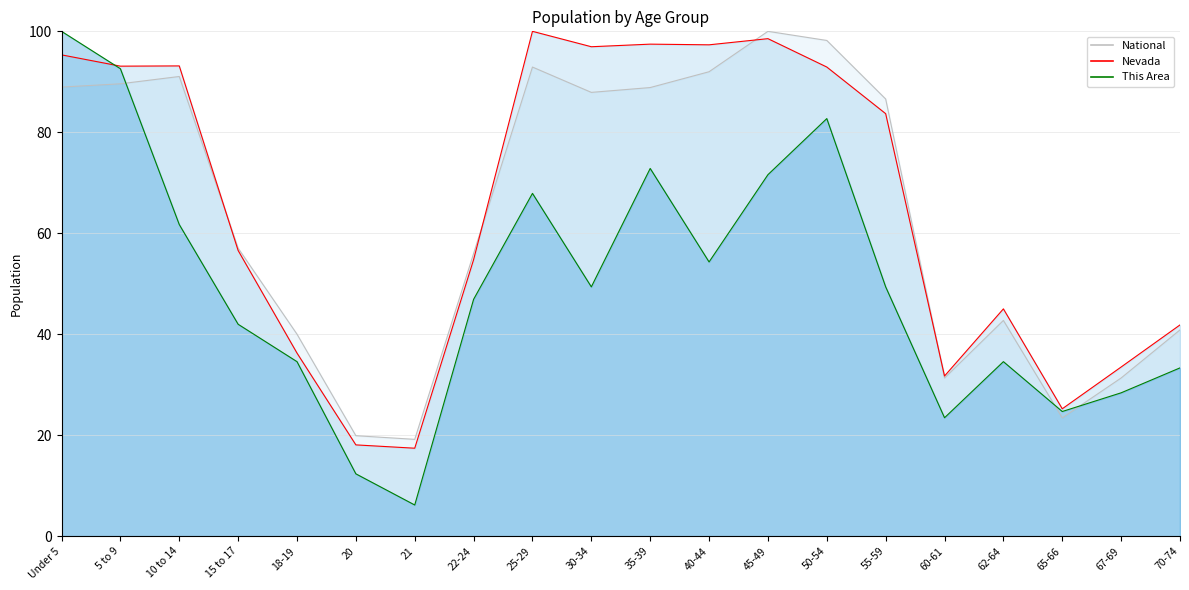

Which category has the lowest value in the National series?

21